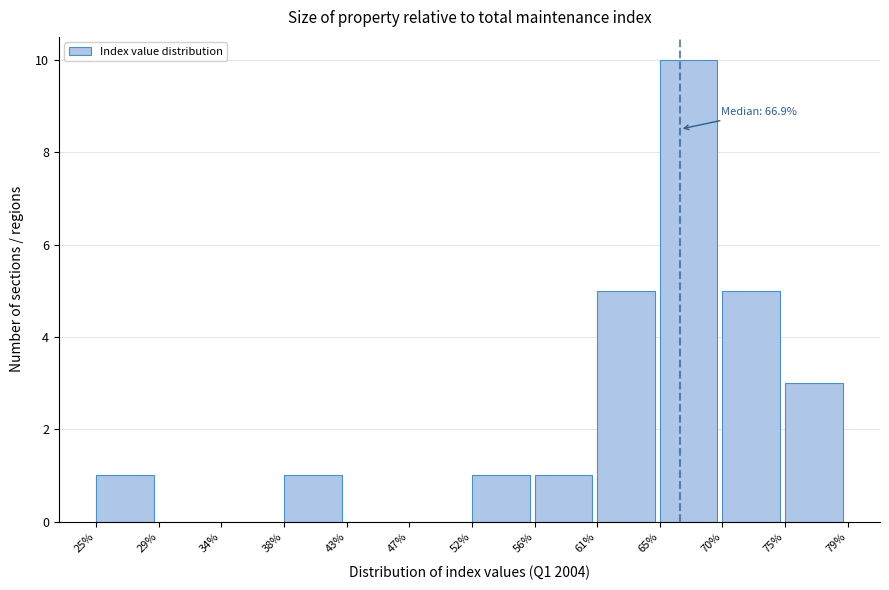

Which range on the x-axis has the tallest bar?

65% to 70%